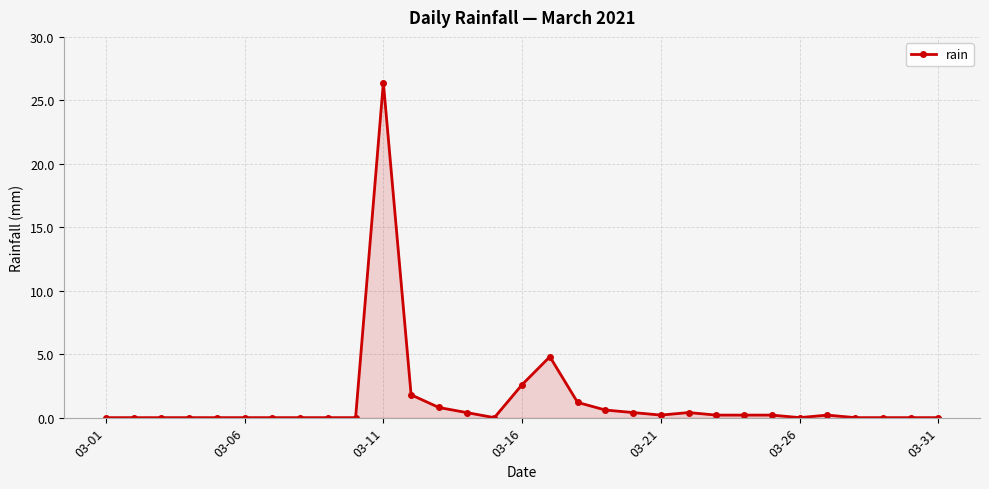

What is the maximum value shown in the chart?

26.4